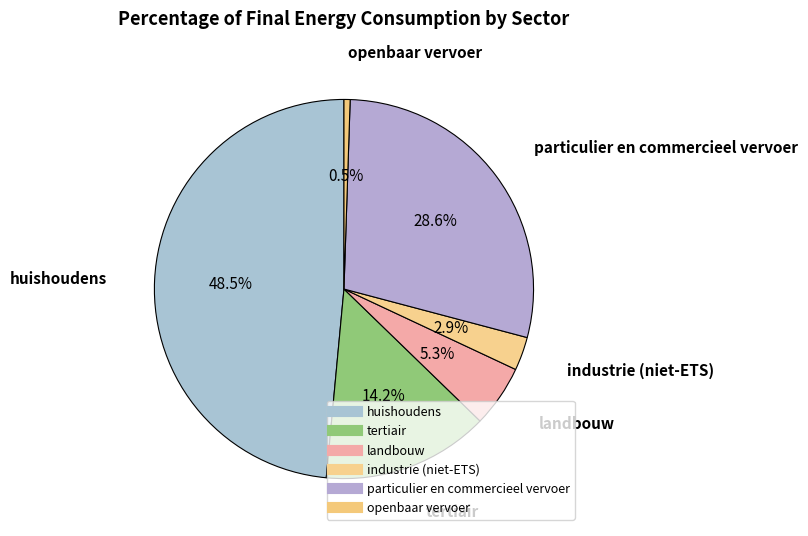

Is it true that particulier en commercieel vervoer is 42% of the pie?

False